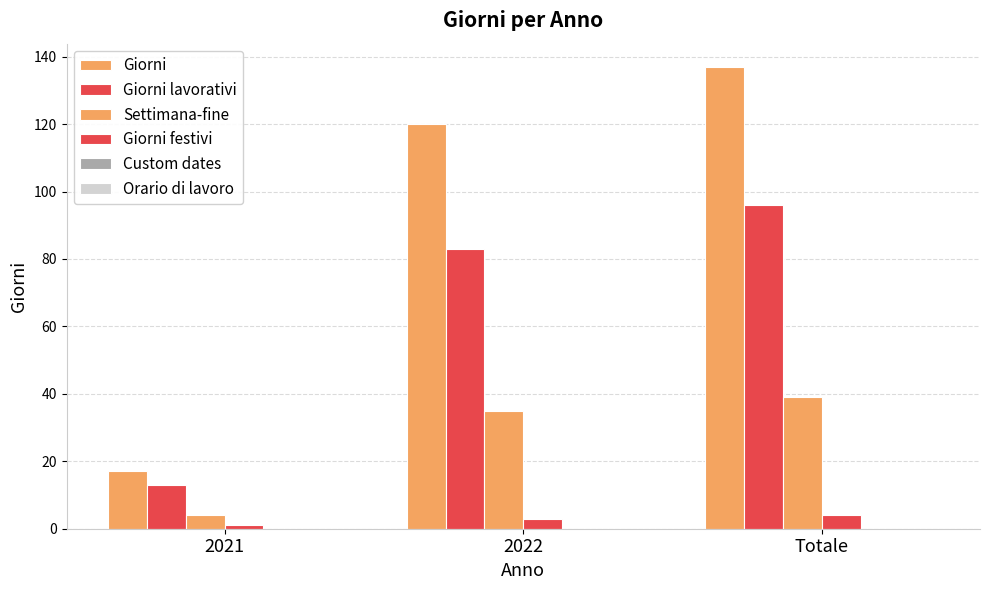

What is the total value across all series at 2021?

35